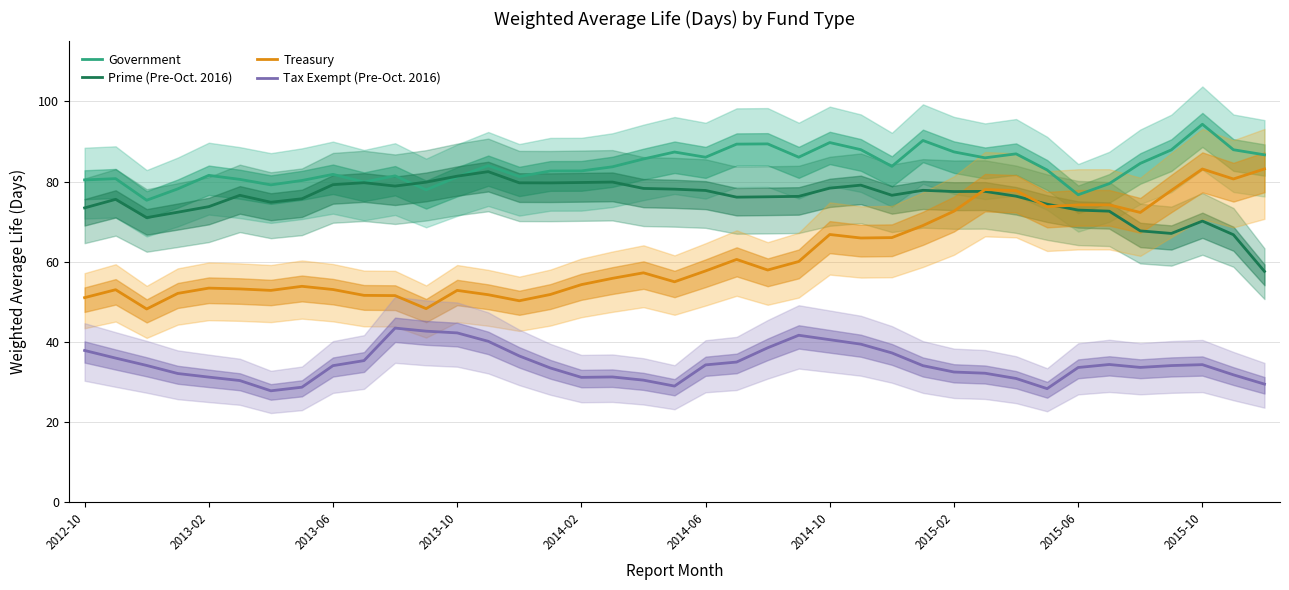

At which label does Tax Exempt (Pre-Oct. 2016) first exceed 34?

2012-10